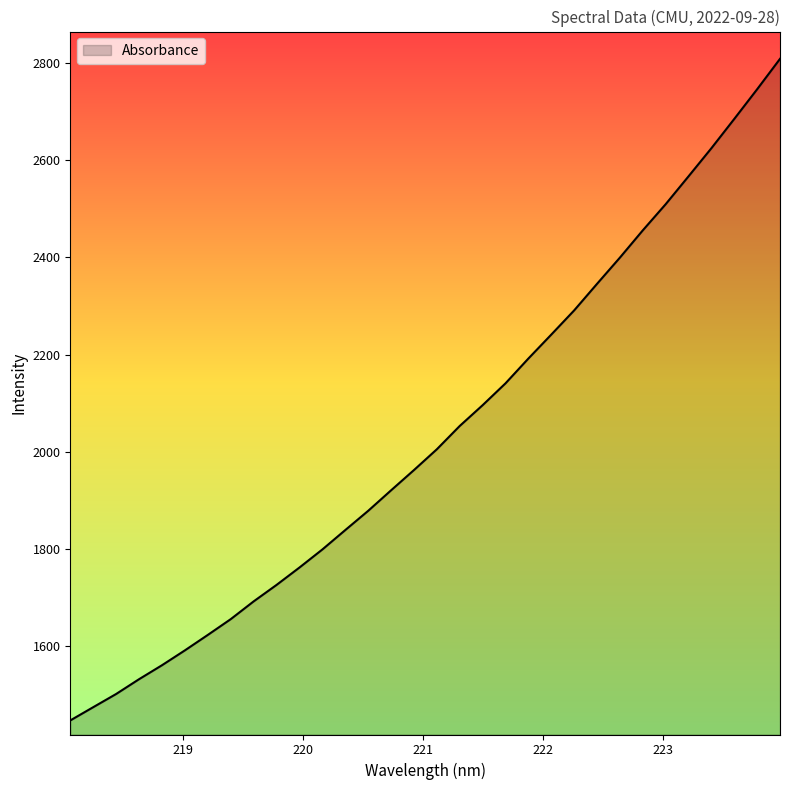

What is the minimum value shown in the chart?

1447.0